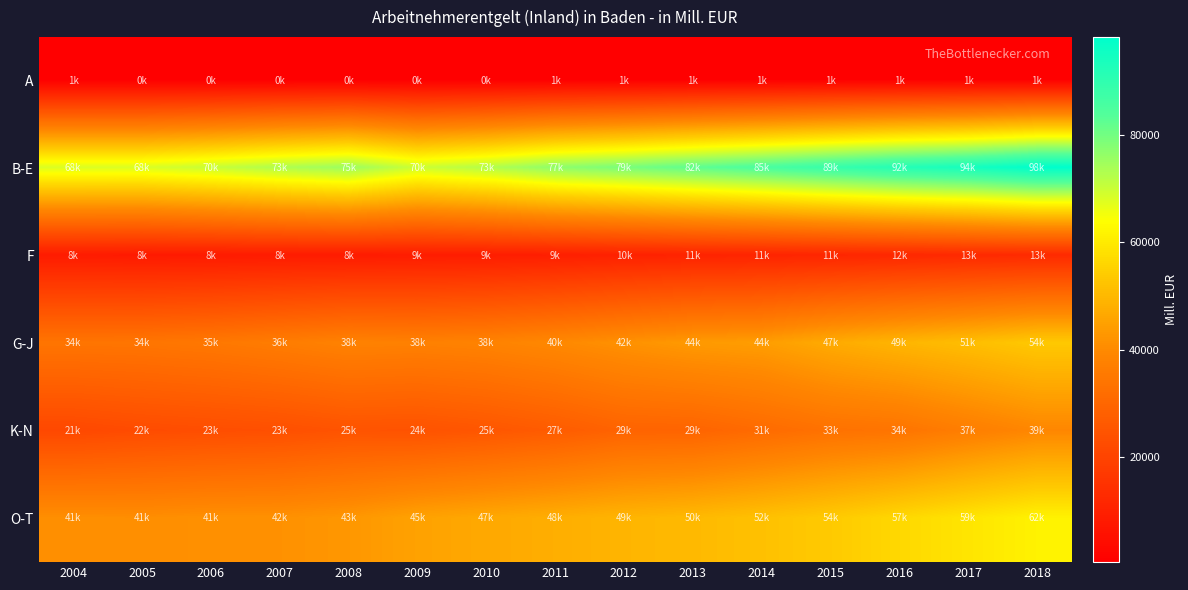

Which label corresponds to the largest value in the chart?

2018